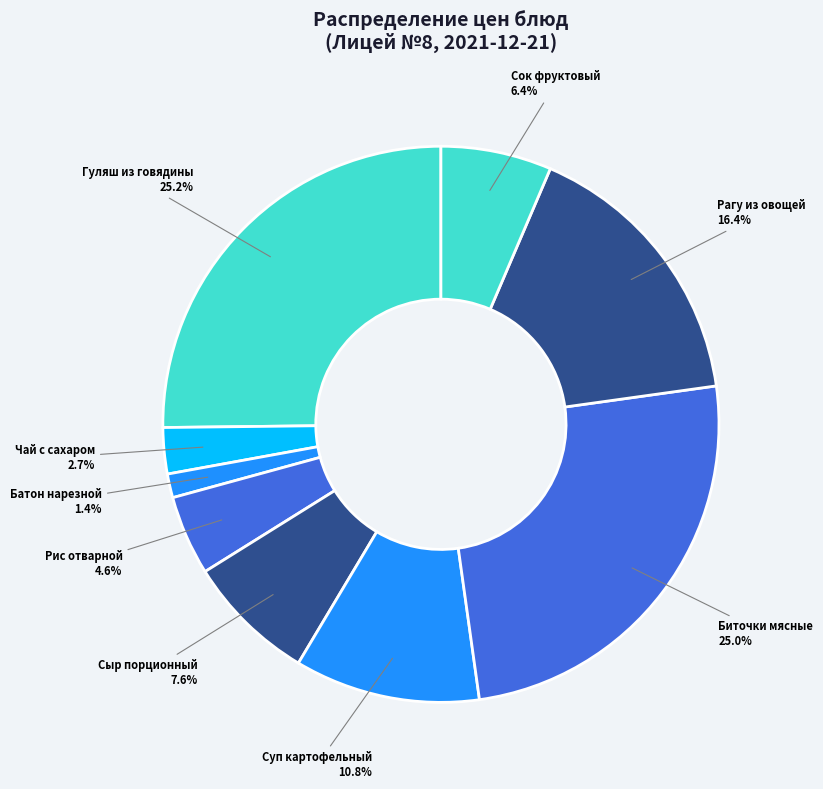

How many slices are in this pie chart?

9